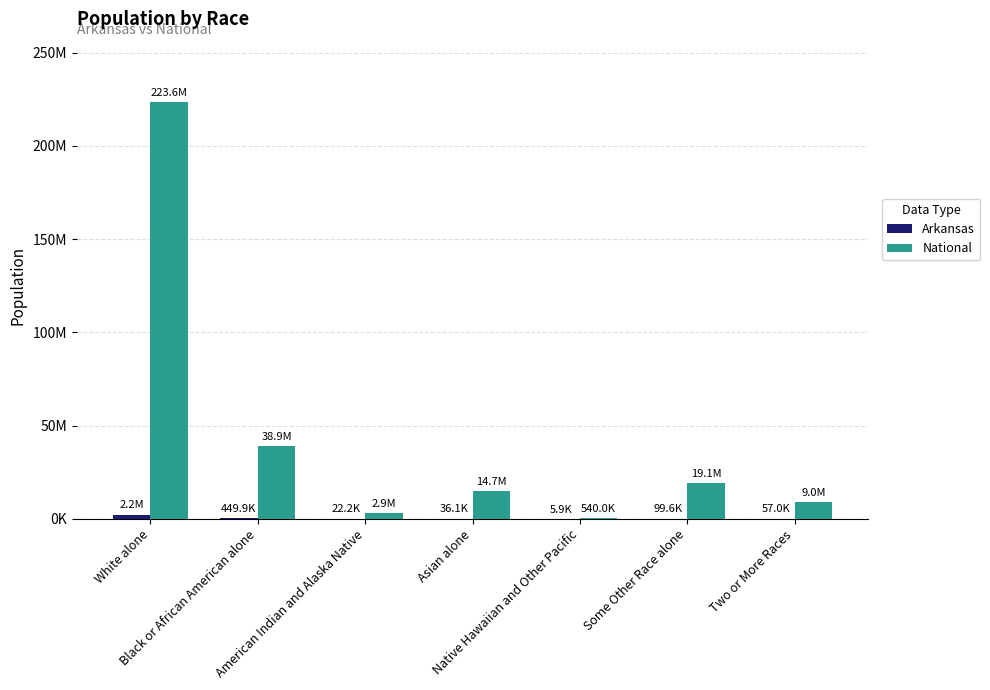

Does the chart contain stacked bars?

No